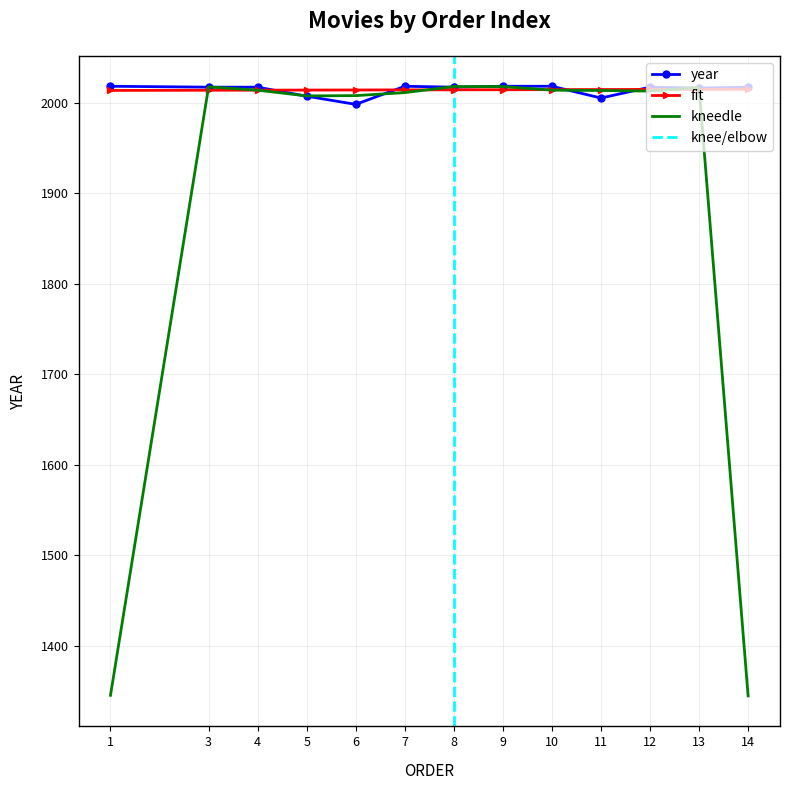

What is the spread (max minus min) of values at 10?

3.7